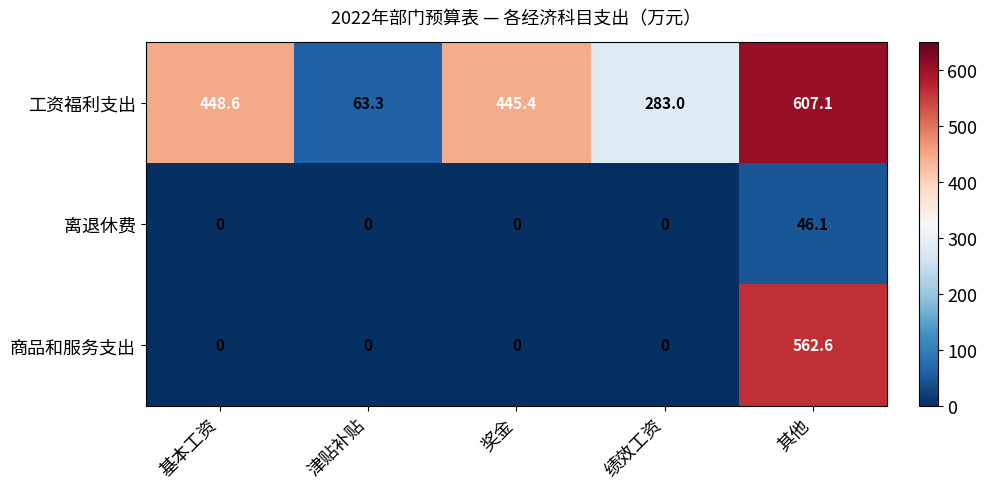

What is the greatest value displayed?

607.1